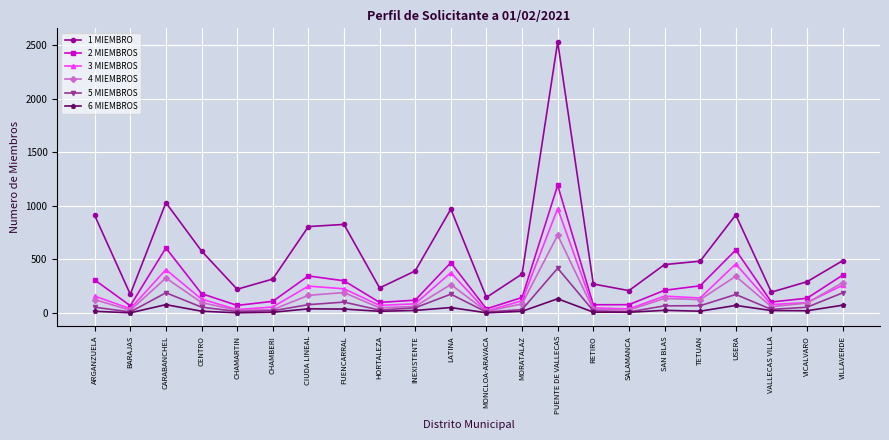

What is the value of the 3 MIEMBROS point at the 1st from the left?

157